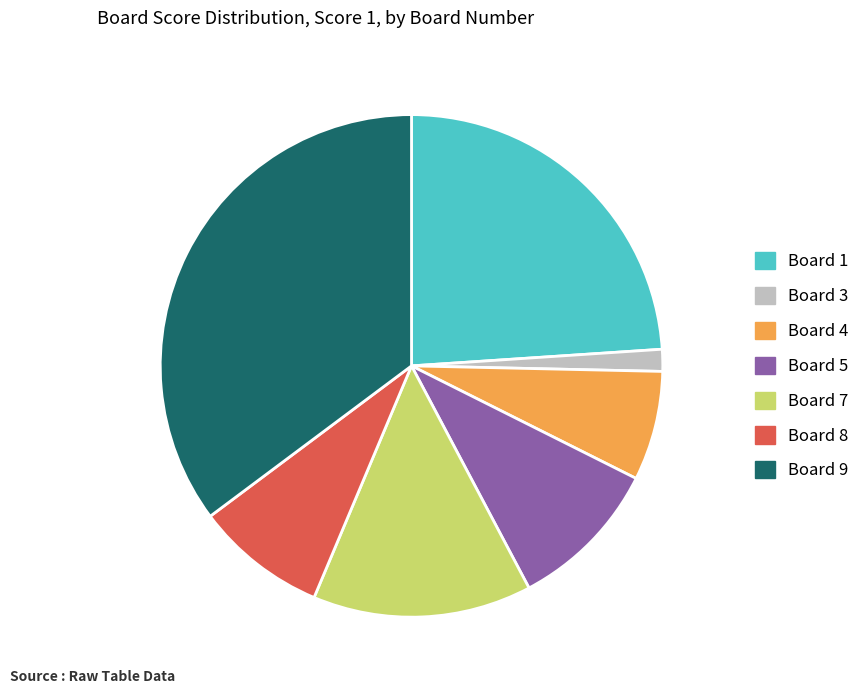

Which has a higher value, Board 8 or Board 9?

Board 9